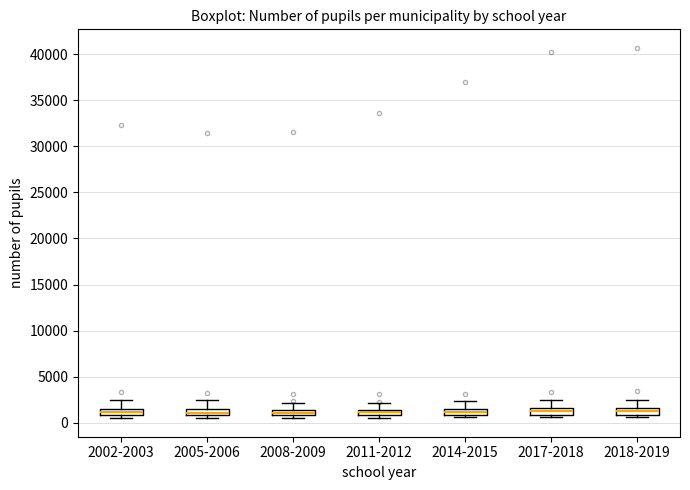

Where is the lower edge of the box for 2014-2015 on the y-axis? The values are not printed on the chart, so give them approximately, as read against the axis.

1000